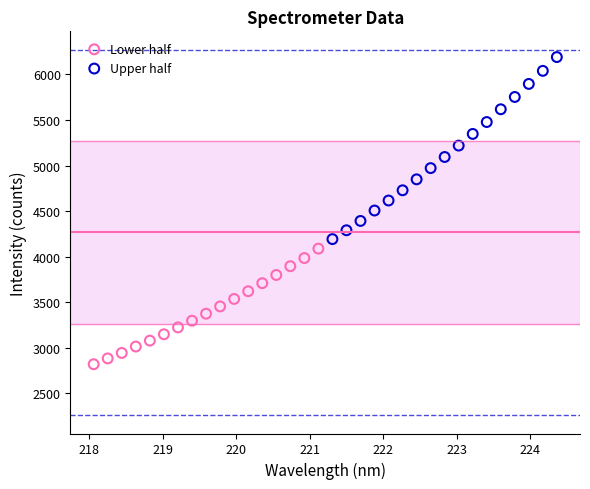

Which series has the widest spread of Y values?

Upper half